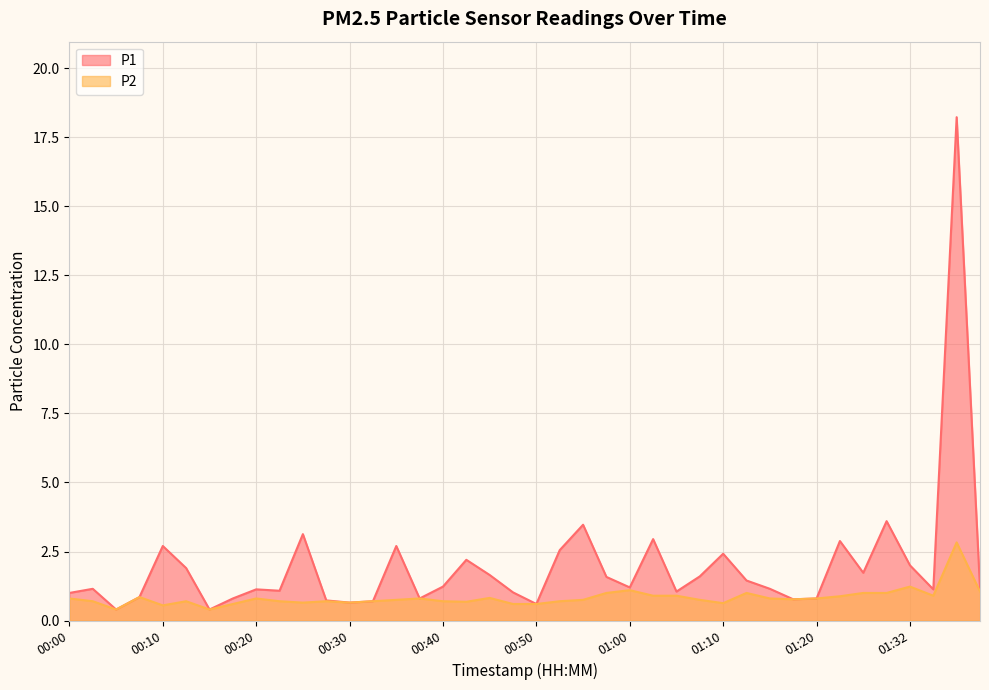

List the series in order of their overall mean, highest first.

P1, P2